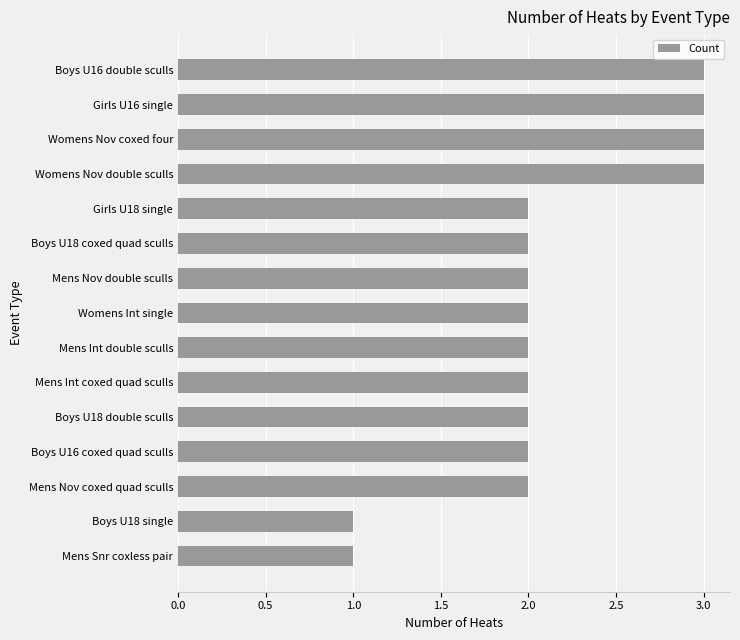

What is the sum of the values at Womens Int single and Mens Int coxed quad sculls?

4